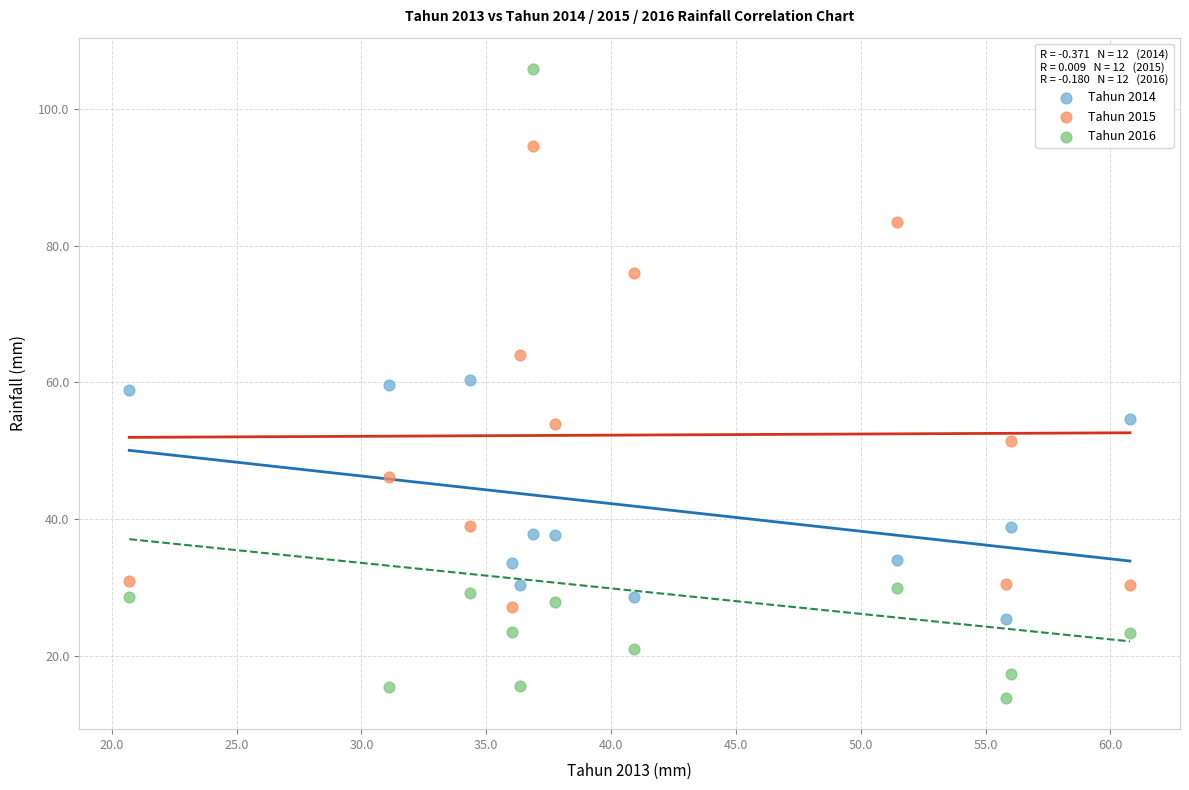

Which series has the widest spread of Y values?

Tahun 2016